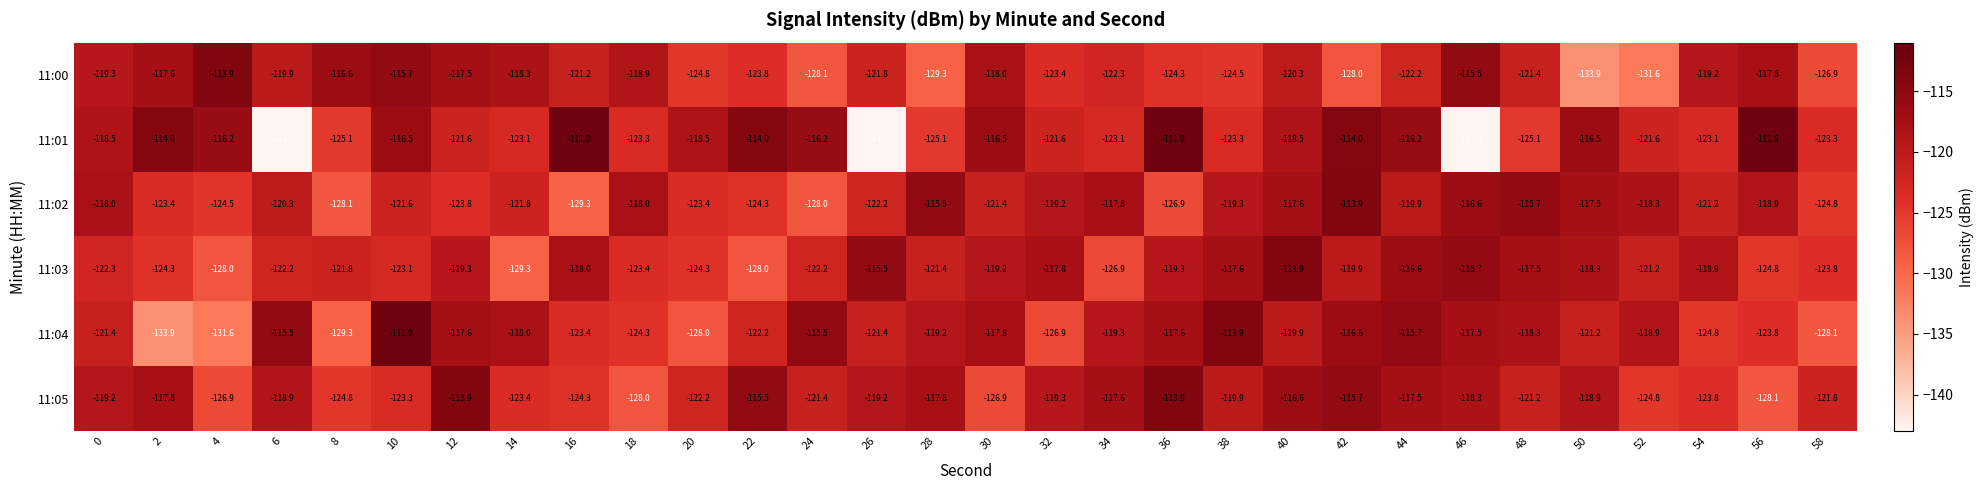

Rank the series at 50 from highest to lowest value.

11:01, 11:02, 11:03, 11:05, 11:04, 11:00